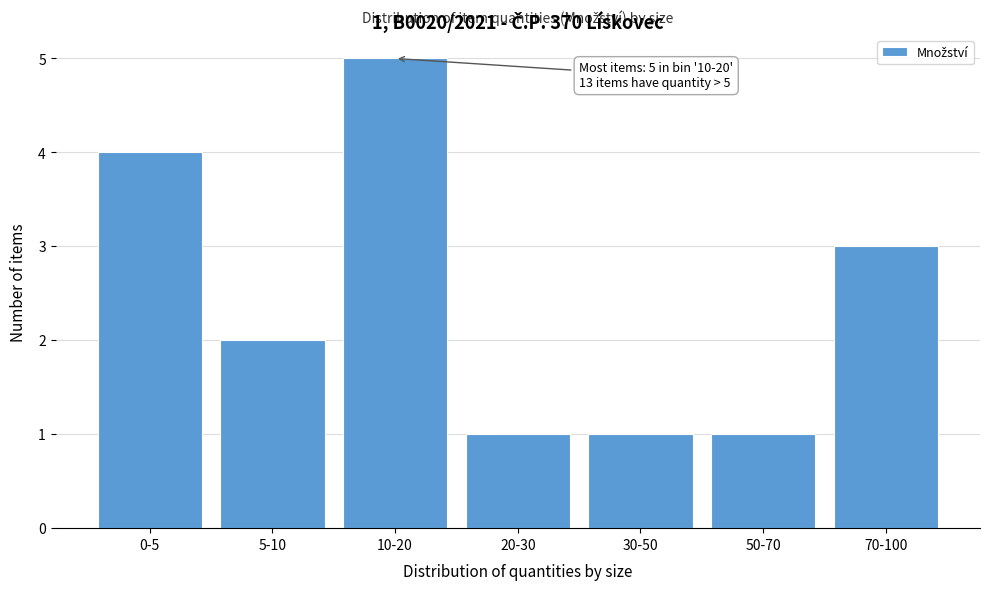

Reading left to right, list all the values displayed in this chart.

0-5=4	5-10=2	10-20=5	20-30=1	30-50=1	50-70=1	70-100=3